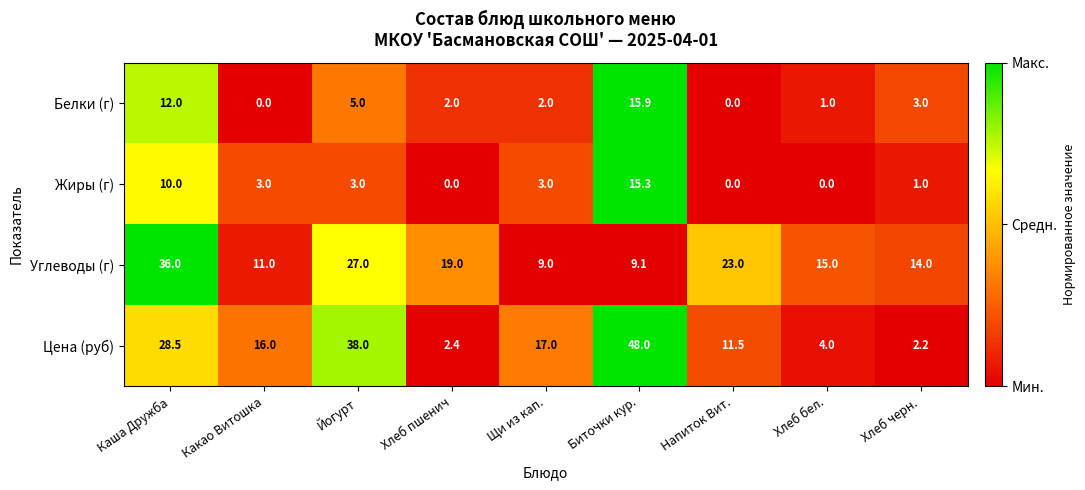

Rank the series at Йогурт from lowest to highest value.

Жиры (г), Белки (г), Углеводы (г), Цена (руб)